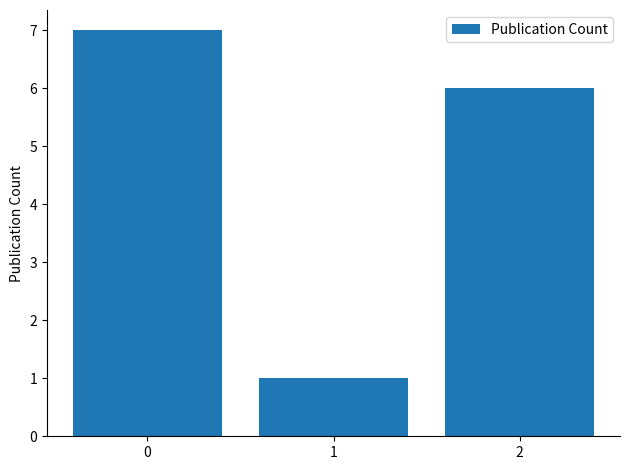

What is the difference between the maximum and second lowest values?

1